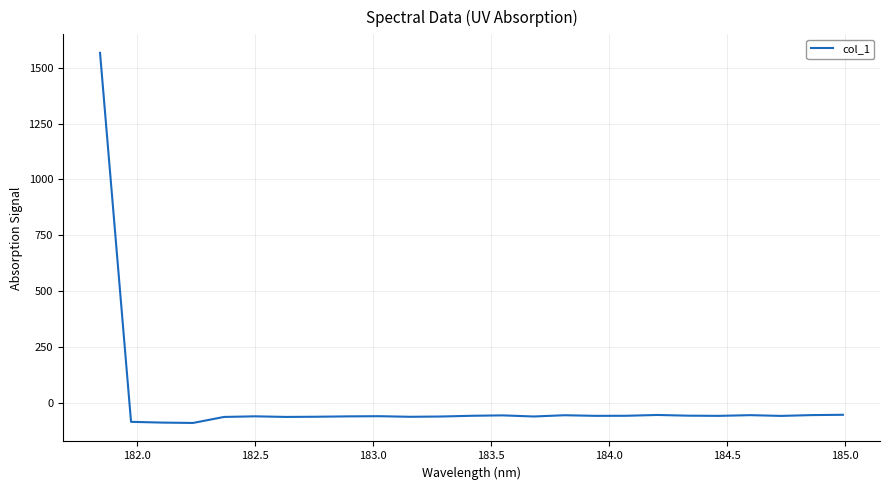

How many lines are shown in the chart?

1